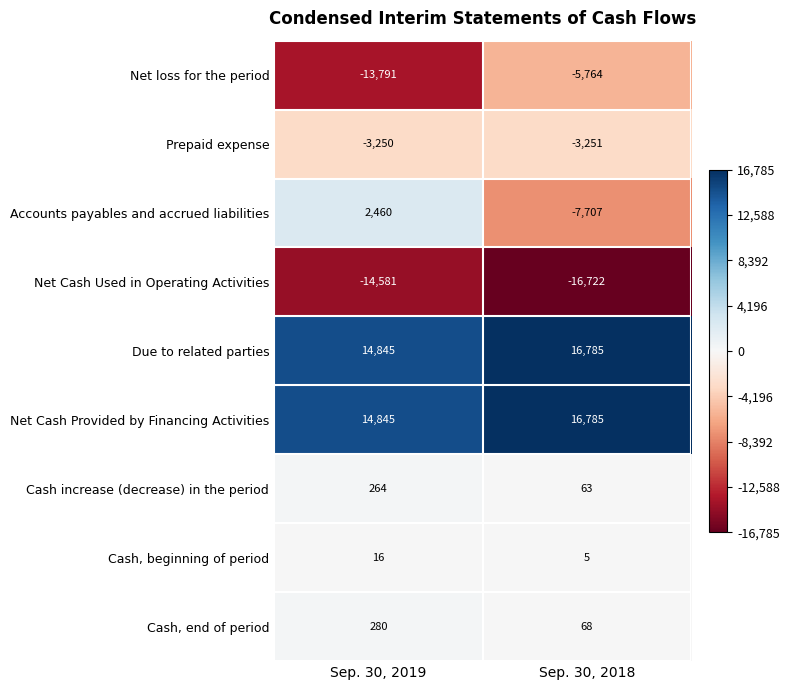

What value does the Accounts payables and accrued liabilities series have at Sep. 30, 2019?

2460